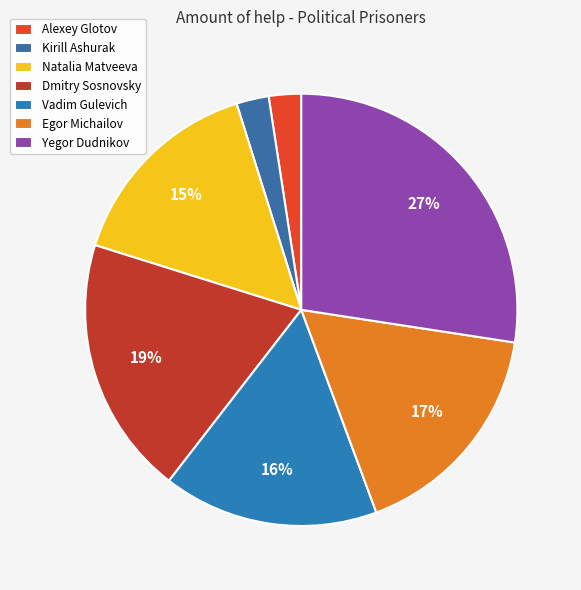

Is it true that Vadim Gulevich is 16% of the pie?

True